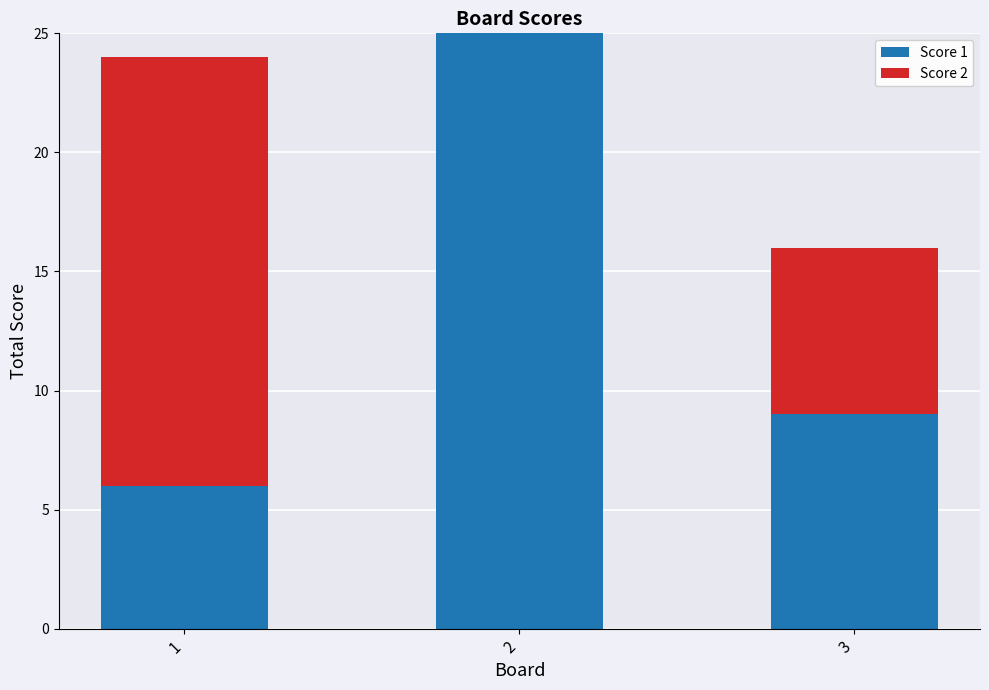

How many categories are shown in the chart?

3